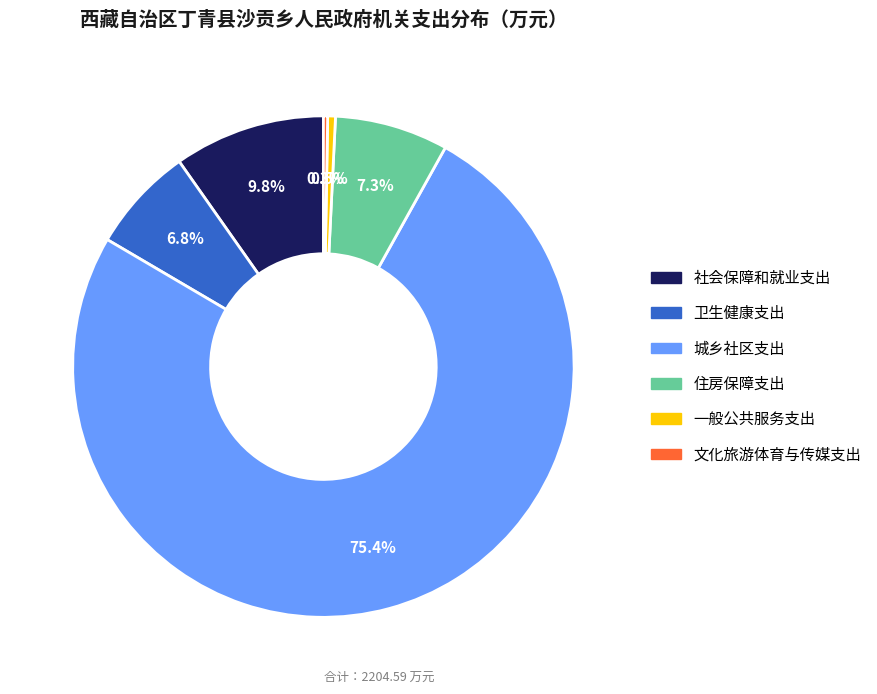

Which category accounts for the majority?

城乡社区支出